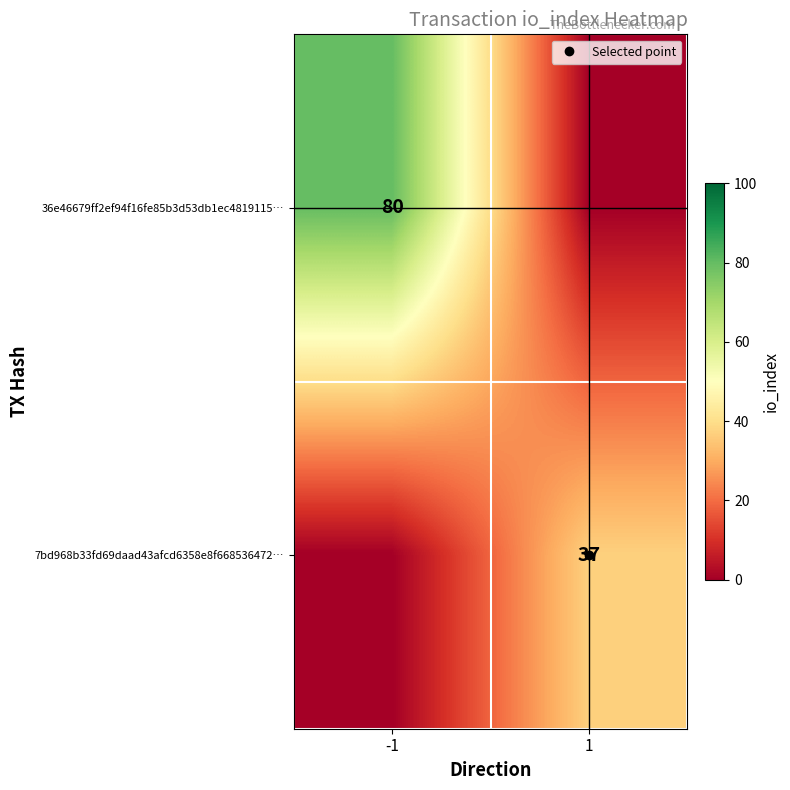

How many 36e46679ff2ef94f16fe85b3d53db1ec4819115… values are between 0 and 80?

2